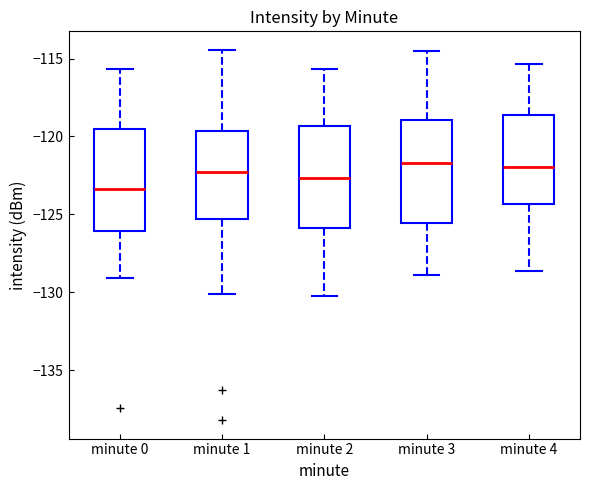

Reading left to right, read every box against the y-axis: the position of its median line, the range the box covers, and the ends of its whiskers. The values are not printed on the chart, so give them approximately, as read against the axis.

minute 0: median -123.5, box -126.0 to -119.5, whiskers -129.0 to -115.5
minute 1: median -122.5, box -125.5 to -119.5, whiskers -130.0 to -114.5
minute 2: median -122.5, box -126.0 to -119.5, whiskers -130.0 to -115.5
minute 3: median -121.5, box -125.5 to -119.0, whiskers -129.0 to -114.5
minute 4: median -122.0, box -124.5 to -118.5, whiskers -128.5 to -115.5